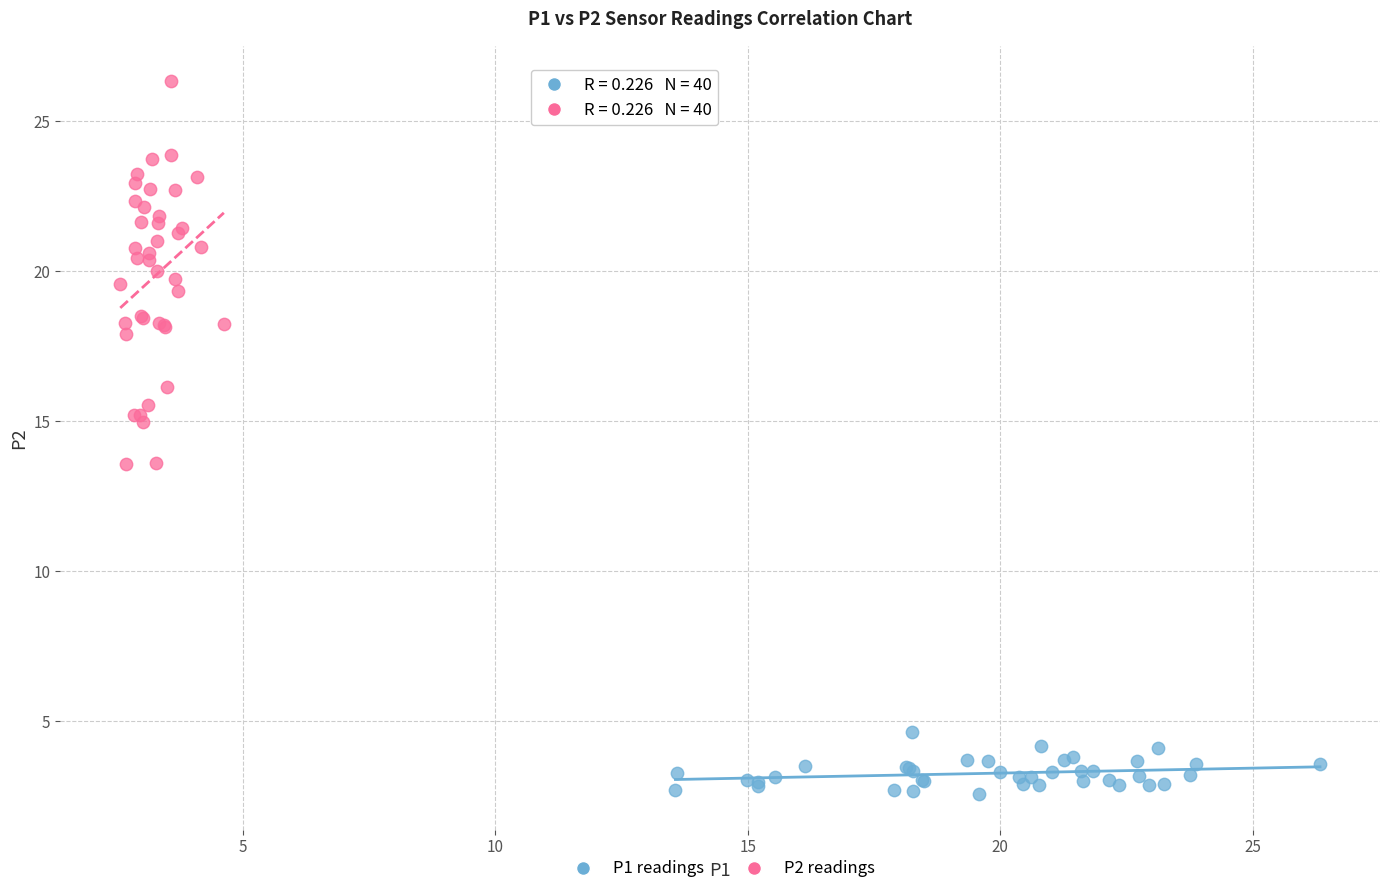

Which series has the widest spread of Y values?

P2 readings